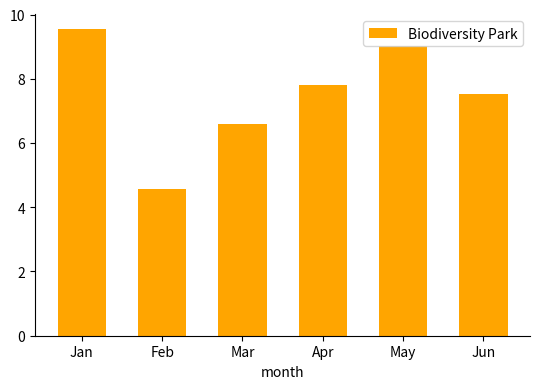

The value at Jan is 17.1. True or false?

False